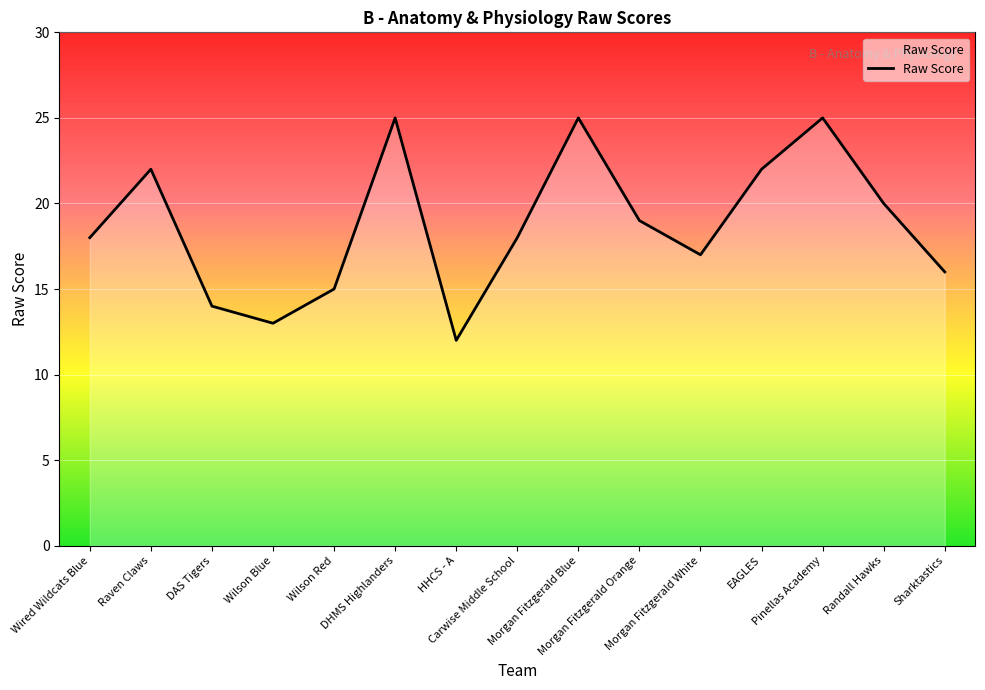

What is the smallest value displayed?

12